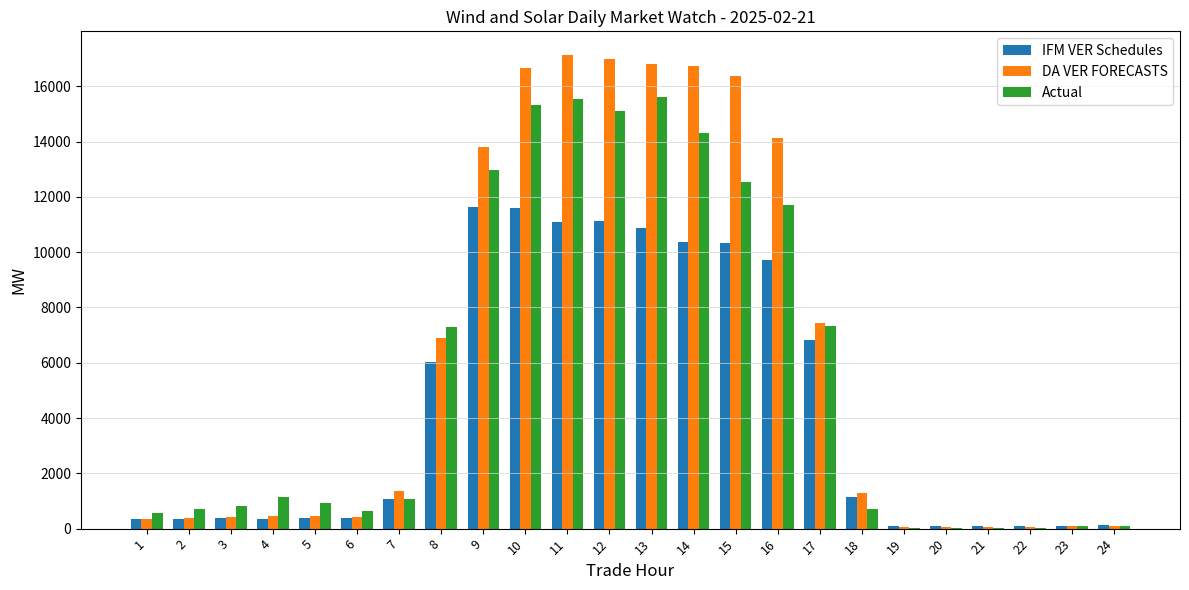

Which series has the largest total across all categories?

DA VER FORECASTS